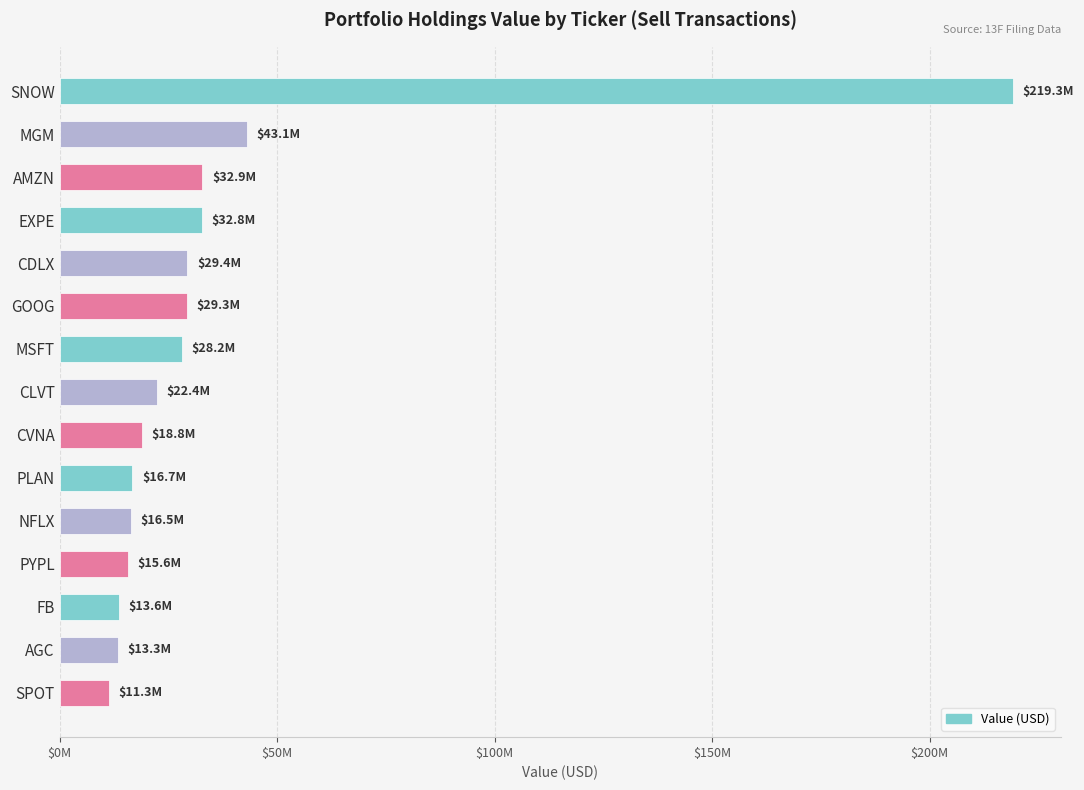

Does the chart contain any negative values?

No